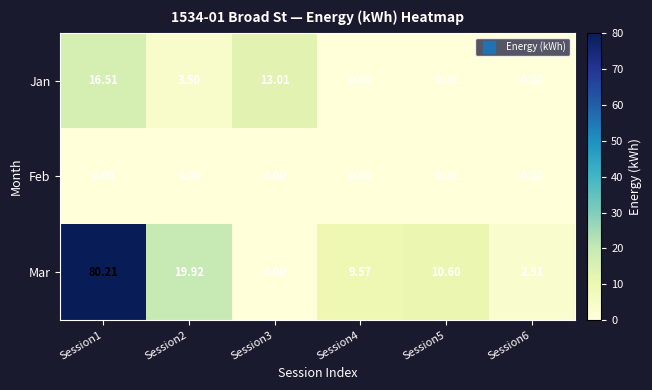

Is the value of Mar at Session4 greater than the value of Jan at Session2?

Yes